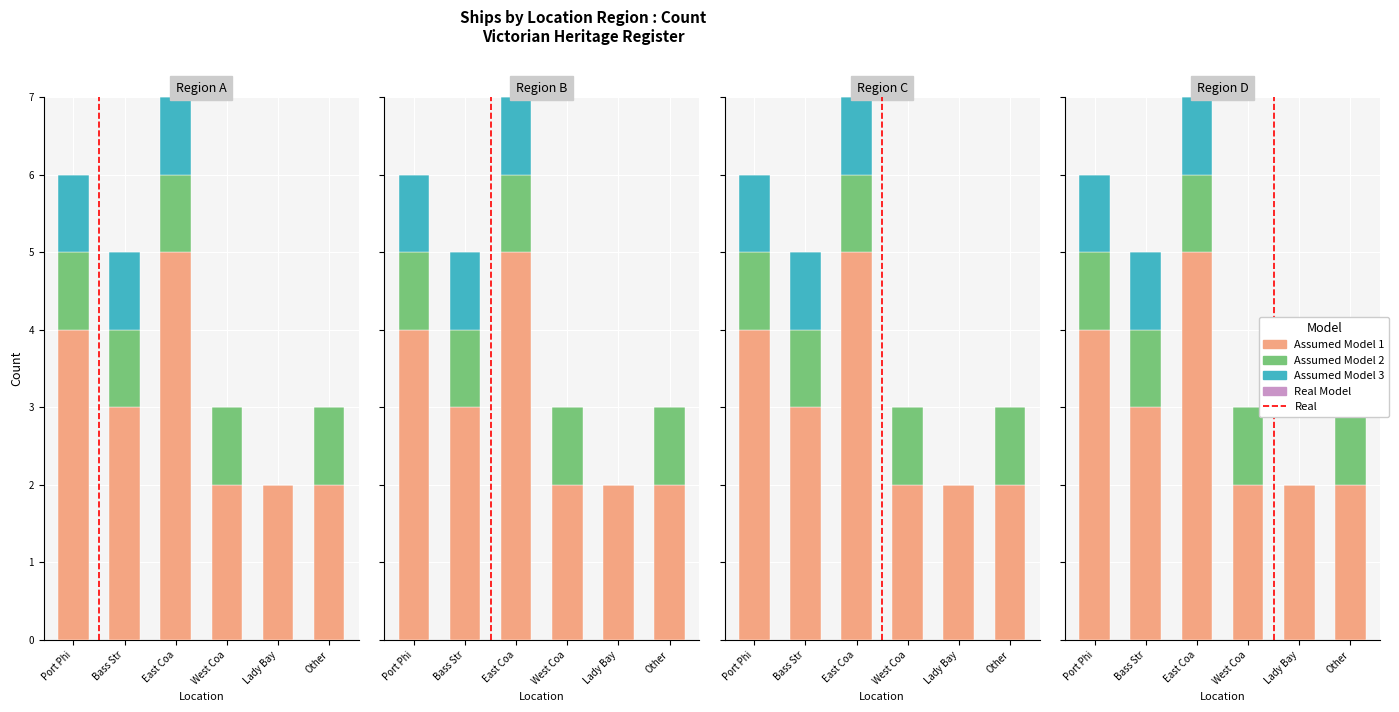

What is the difference between the values at Bass Strait and West Coast?

2